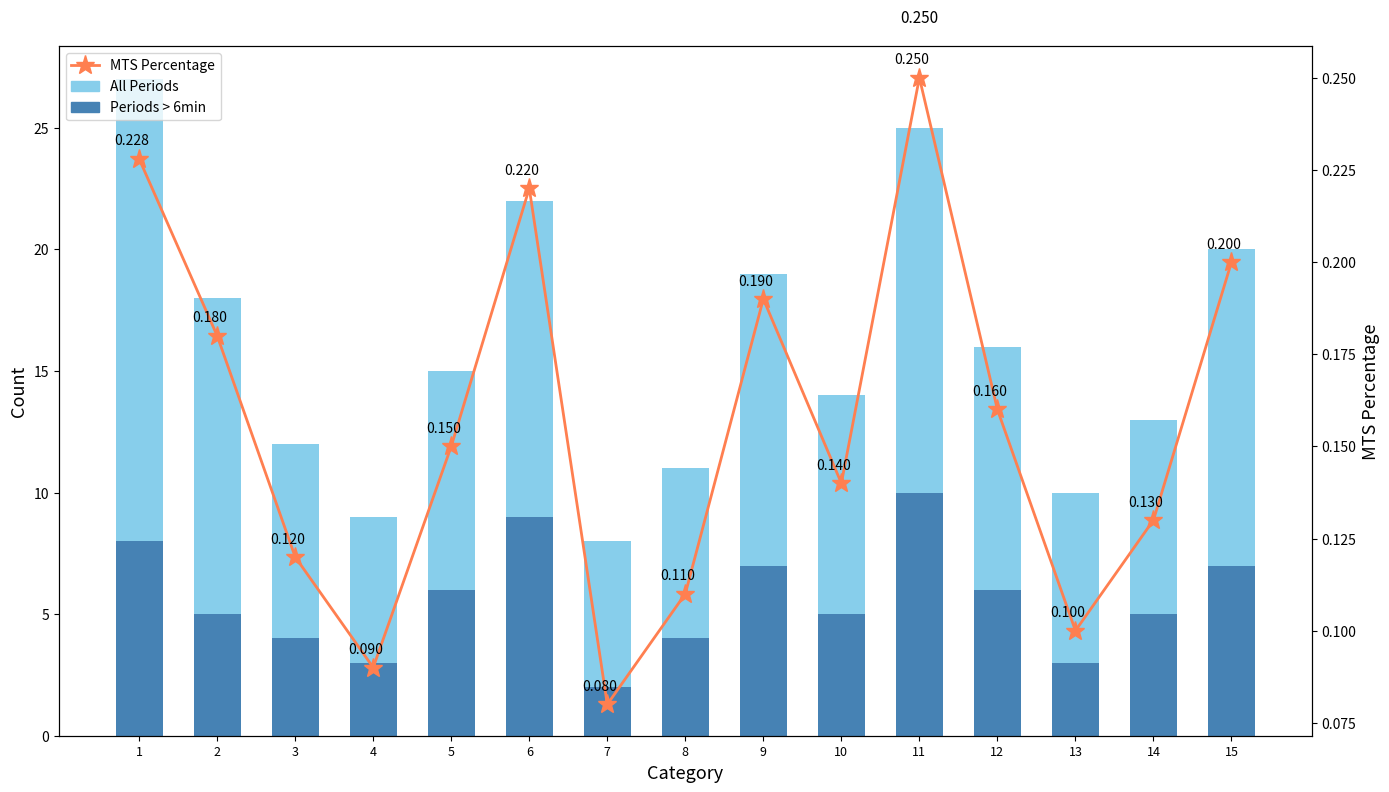

List the labels in order of All Periods value, smallest first.

7, 4, 13, 8, 3, 14, 10, 5, 12, 2, 9, 15, 6, 11, 1